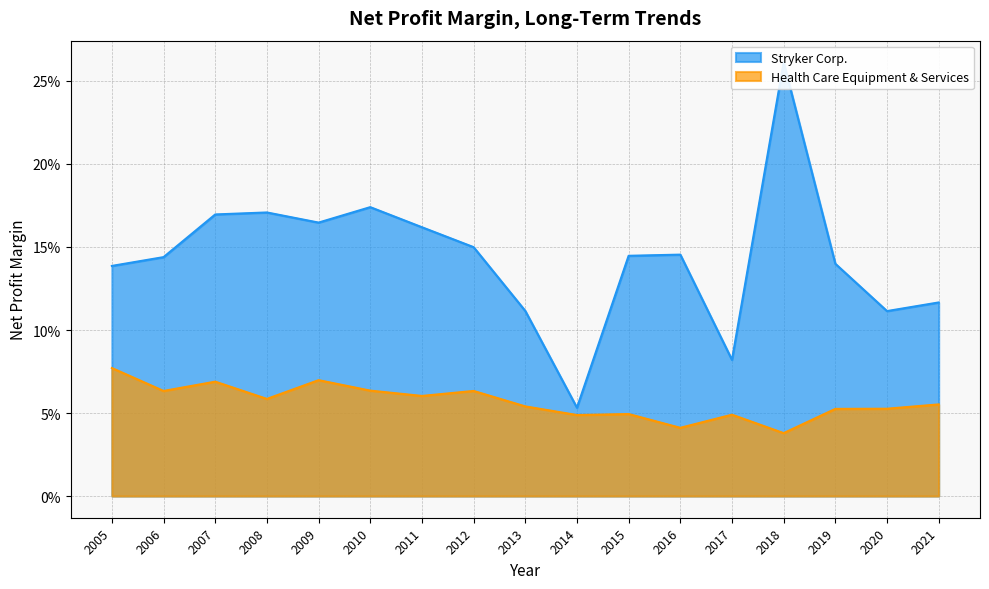

What are all the series names shown in the legend?

Stryker Corp., Health Care Equipment & Services